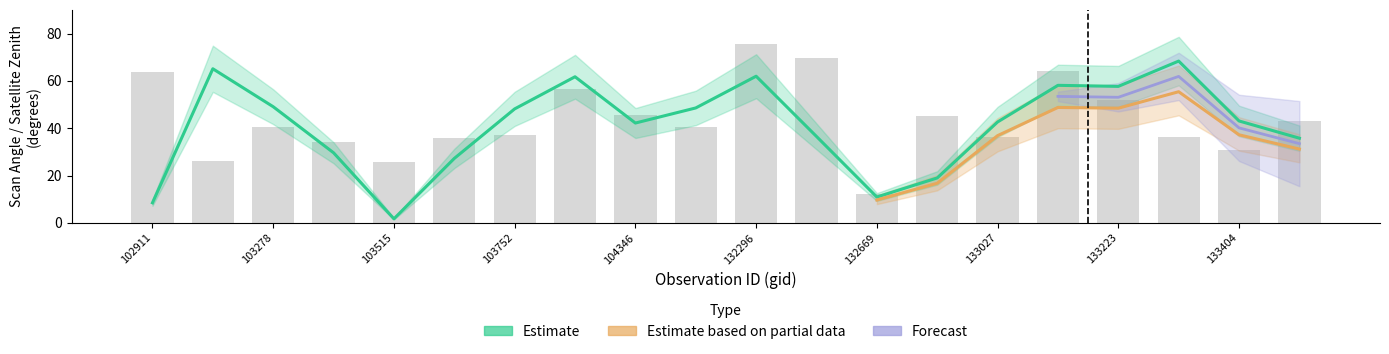

True or false: satz has a value of 19.2 at 103868.

False